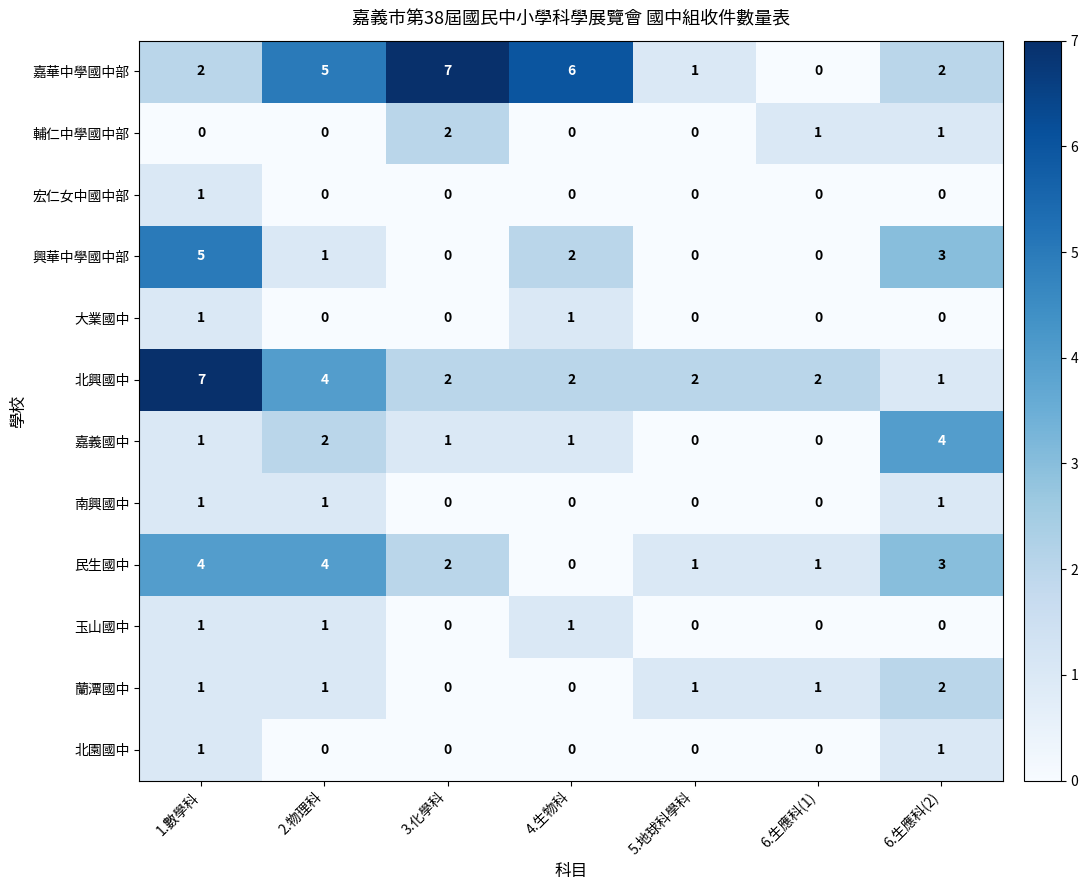

True or false: 宏仁女中國中部 has a value of 1 at 1.數學科.

True